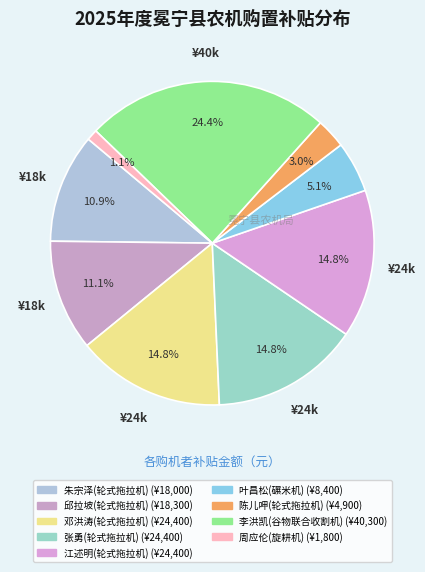

Does 李洪凯(谷物联合收割机) account for over 50% of the chart?

No